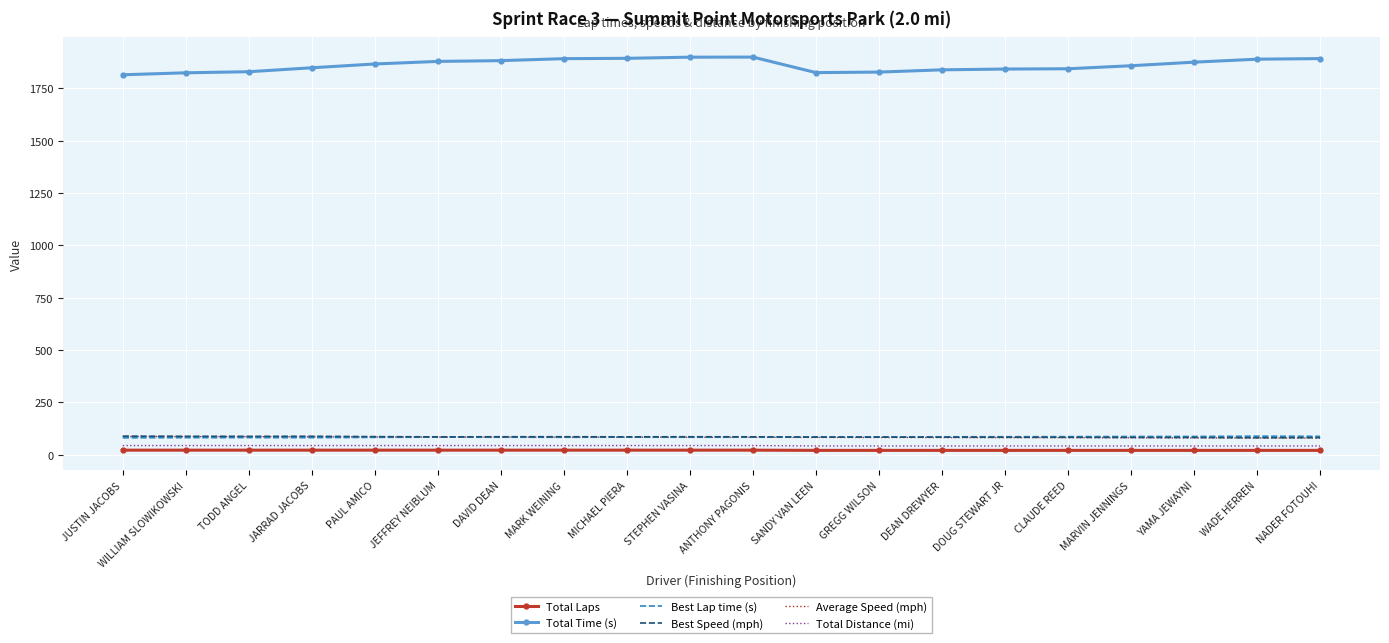

Which series has the largest total across all categories?

Total Time (s)